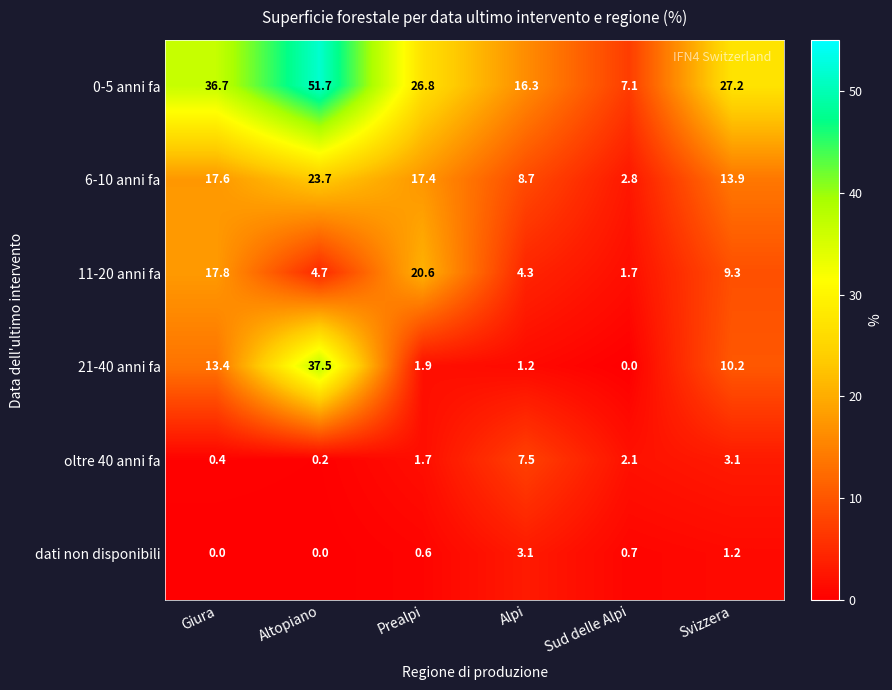

True or false: 6-10 anni fa has a value of 17.6 at Giura.

True